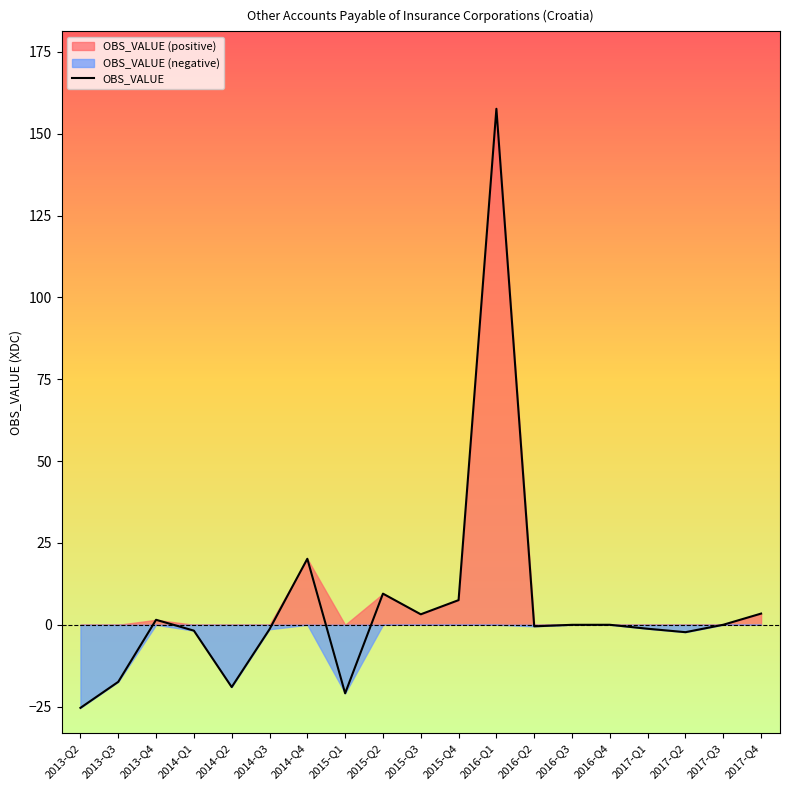

How many data points are above 0?

8